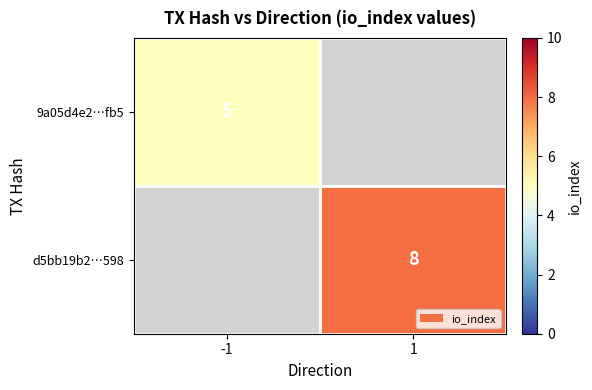

What is the total value across all series at -1?

5